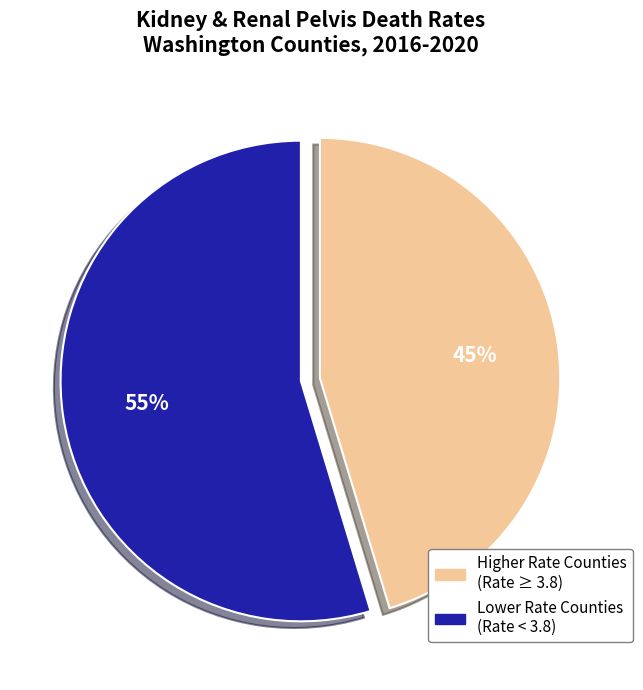

How many slices are in this pie chart?

2